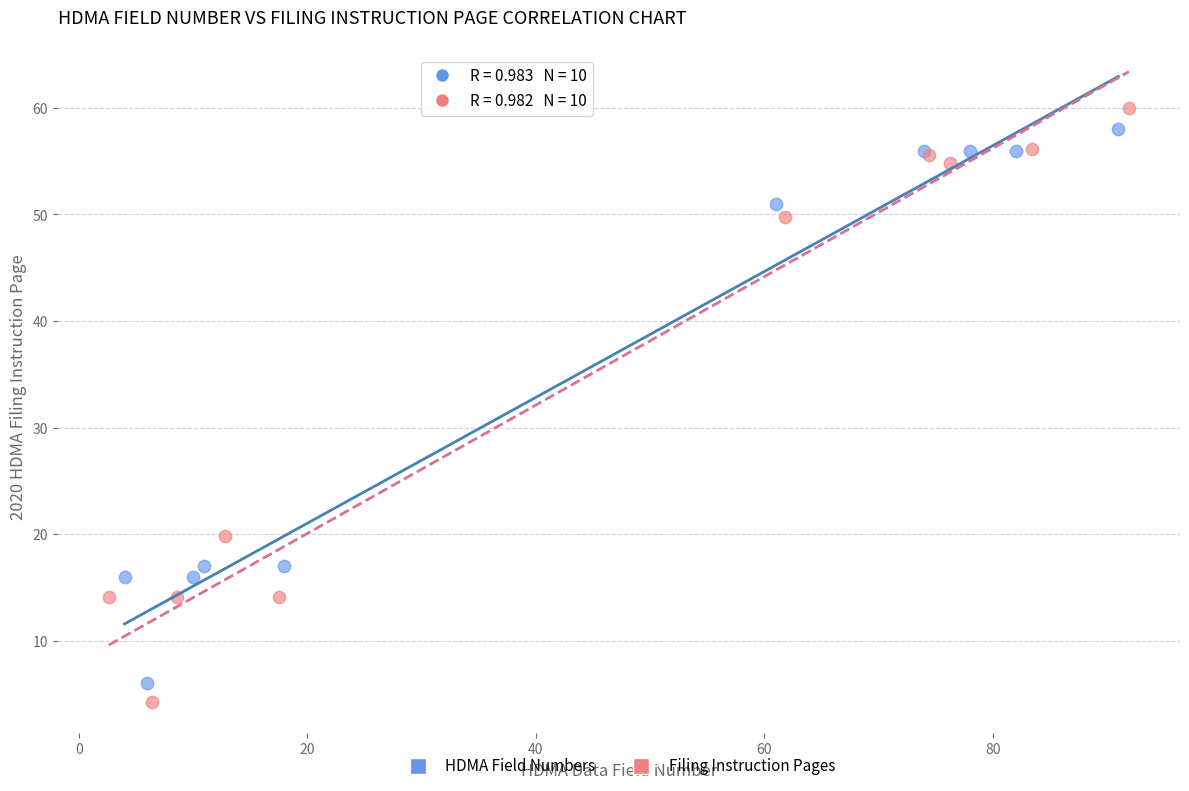

Which series has the largest Y range (max minus min)?

Filing Instruction Pages